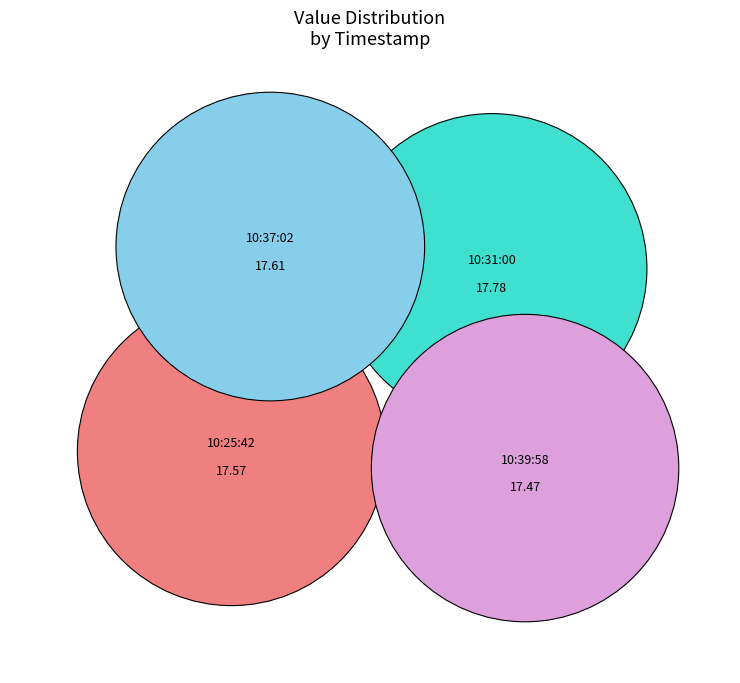

Does 2024-04-06T10:39:58.182Z represent more than half of the total?

No